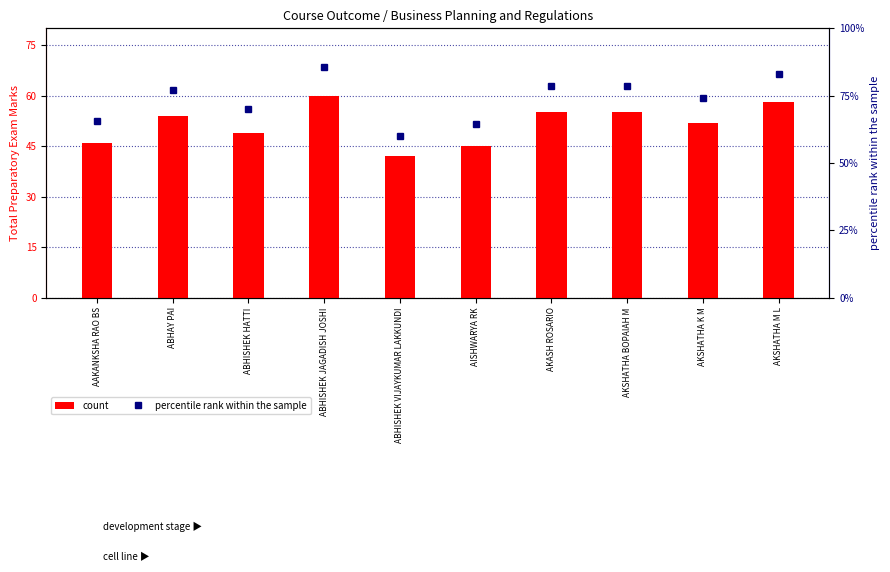

Between AISHWARYA RK and AKSHATHA M L, which is larger?

AKSHATHA M L